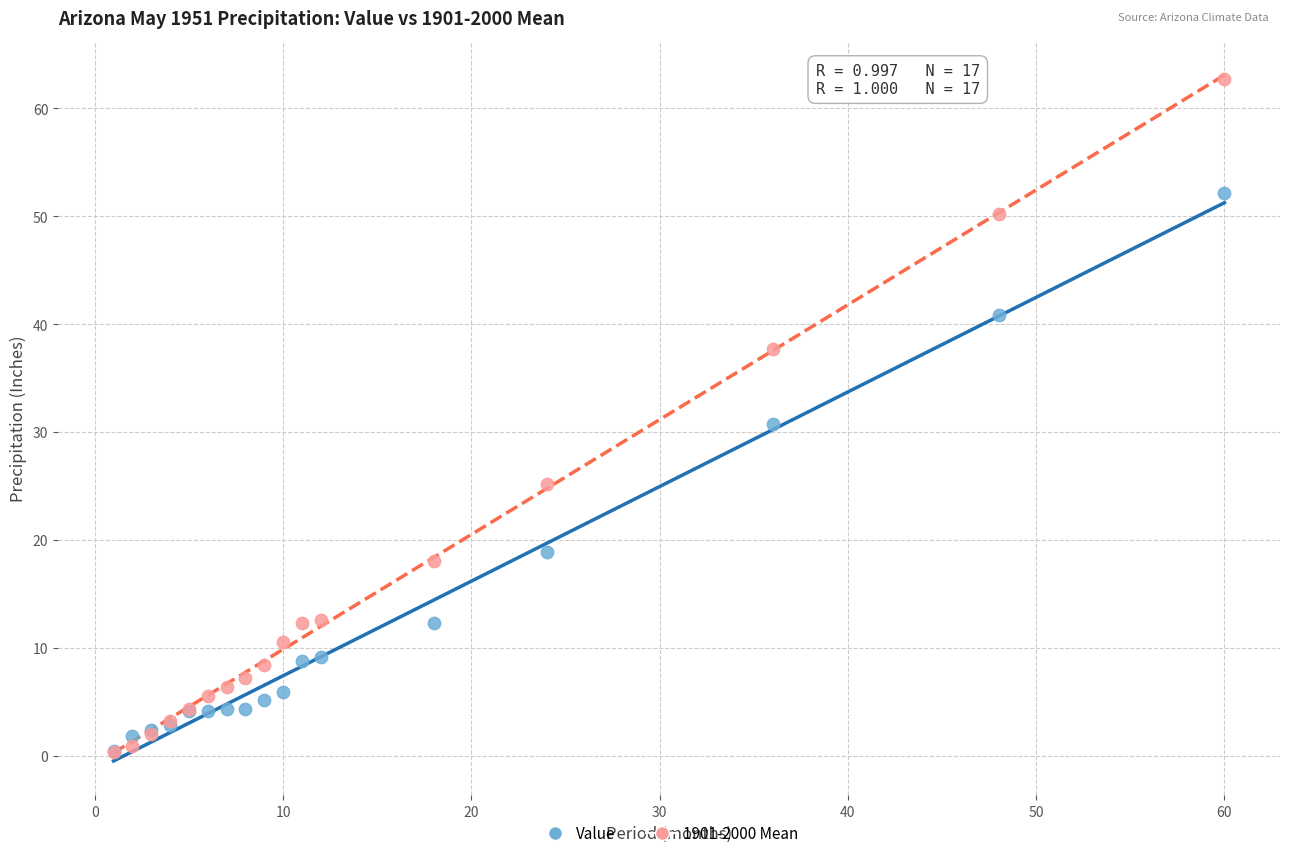

What are all the series names shown in the legend?

Value, 1901-2000 Mean